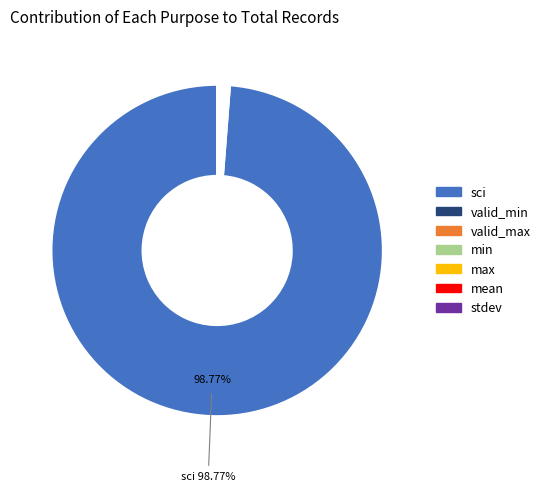

What is the largest slice in the pie chart?

sci